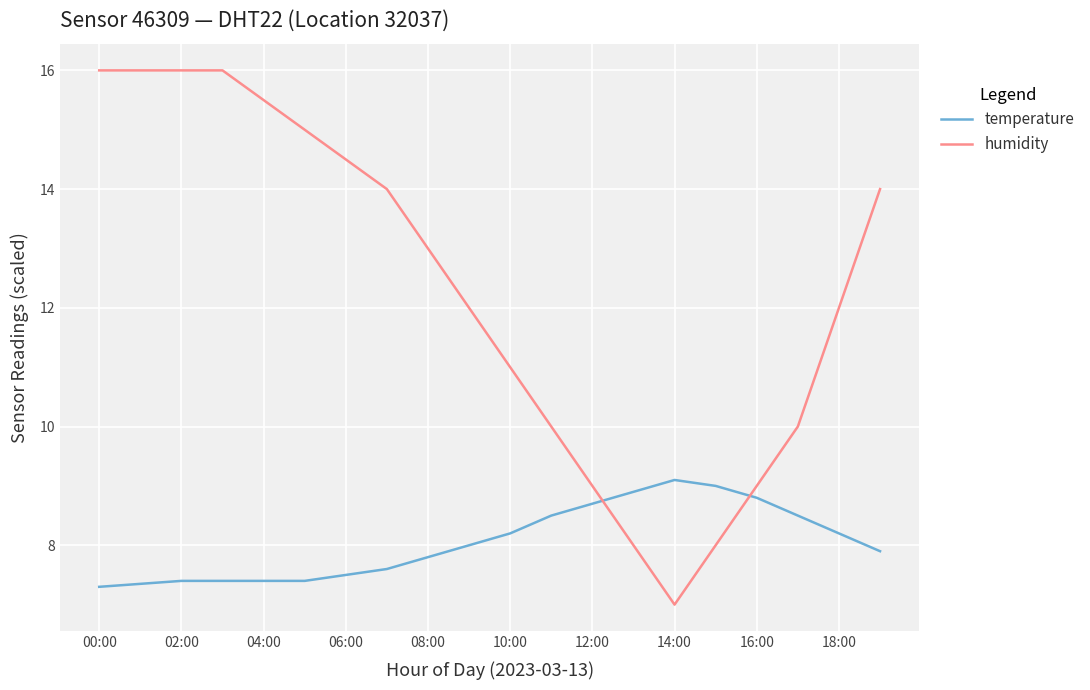

Which series has the widest spread of values?

humidity